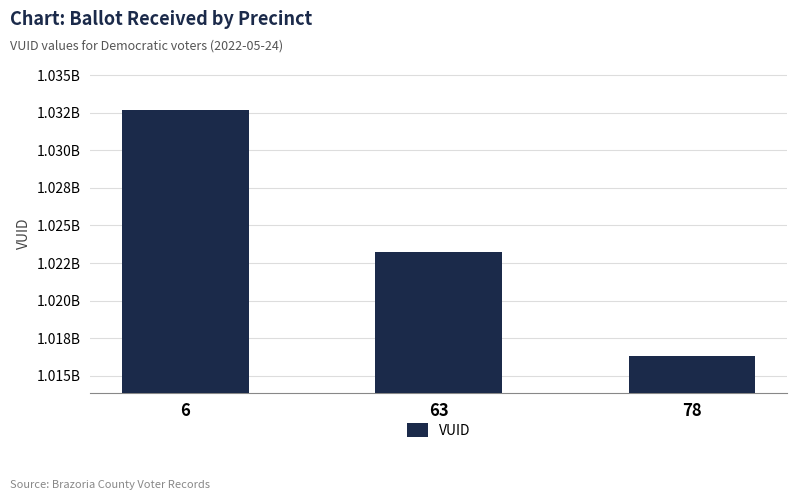

Rank the categories by value from lowest to highest.

78, 63, 6